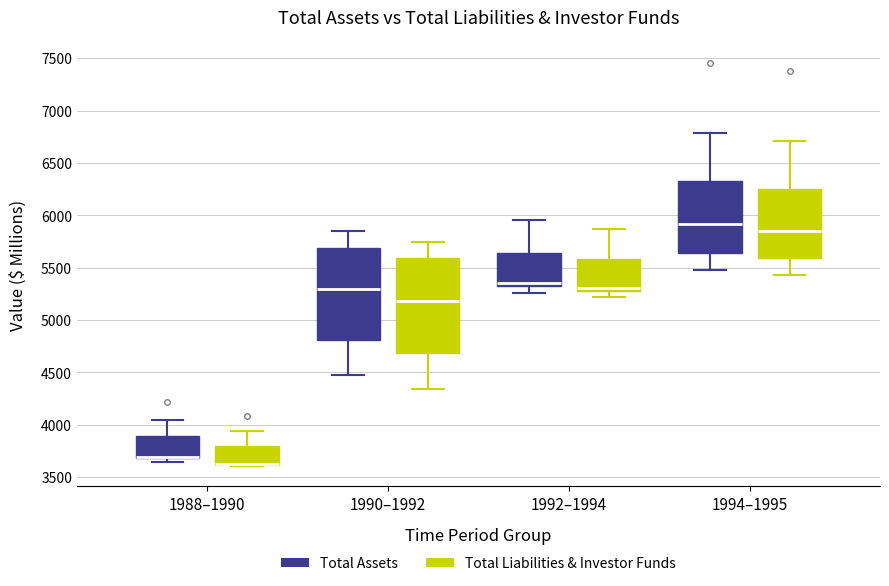

Where does the upper whisker of the box for 1988–1990 (Total Assets) end on the y-axis? The values are not printed on the chart, so give them approximately, as read against the axis.

4050